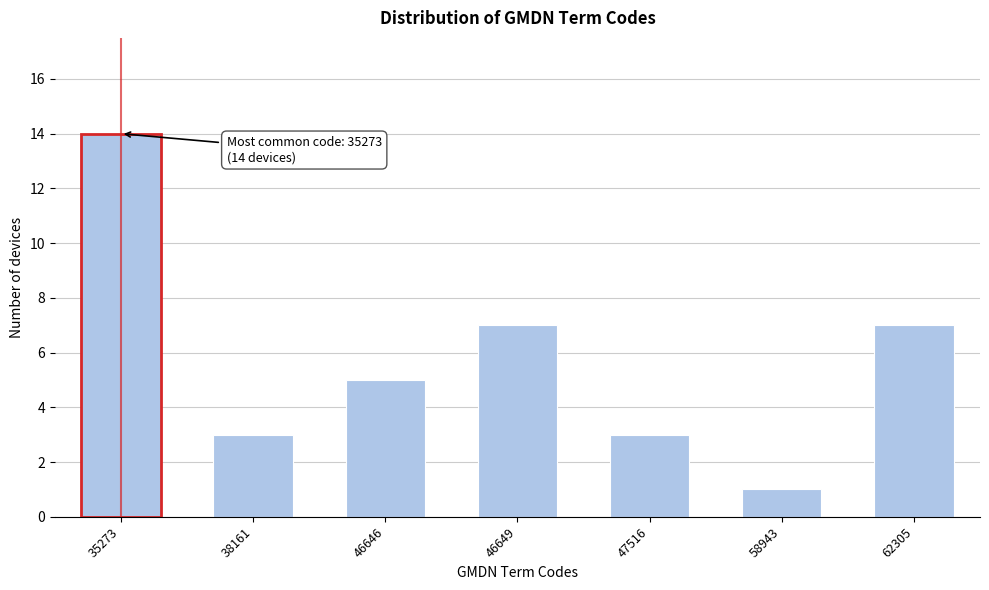

Reading left to right, what are all the values shown in this chart?

35273=14	38161=3	46646=5	46649=7	47516=3	58943=1	62305=7